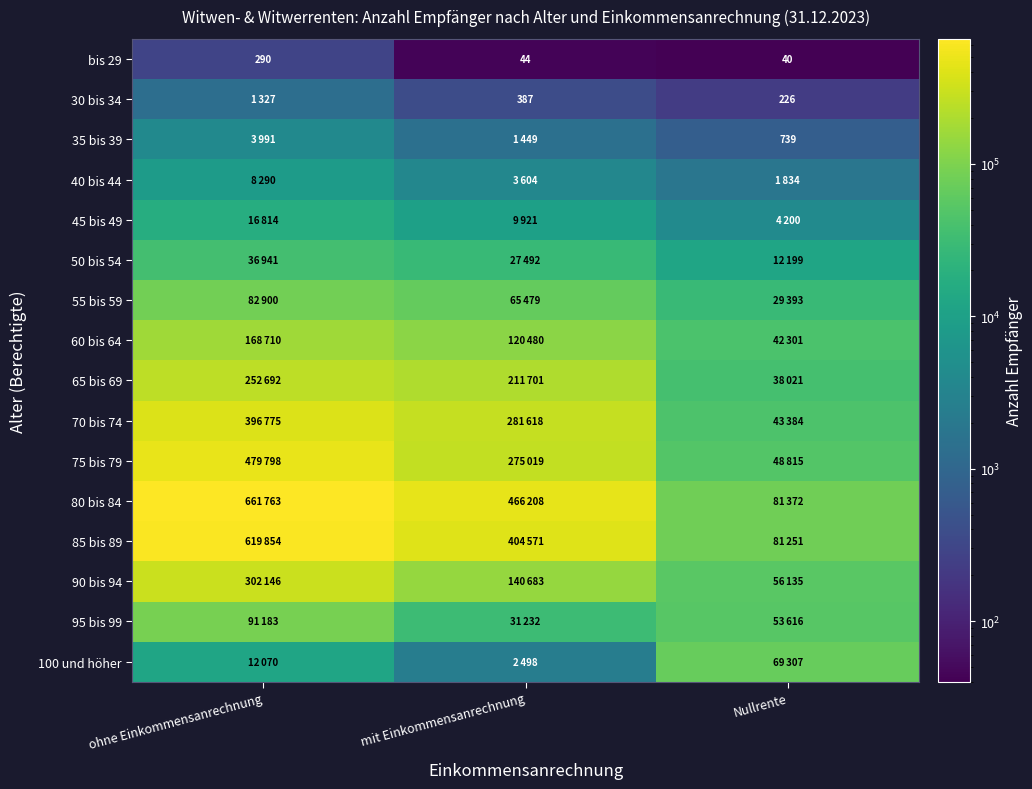

True or false: 35 bis 39 has a value of 219 at Nullrente.

False